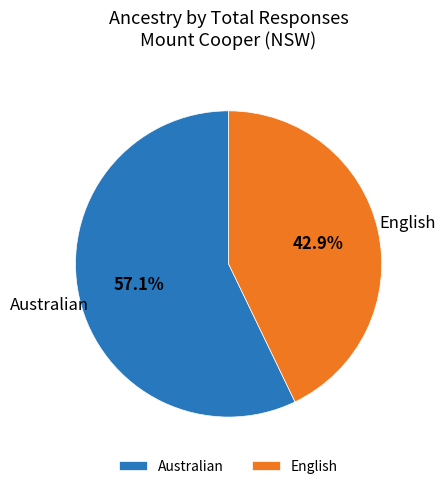

To the nearest percent, what portion does Australian represent?

57%